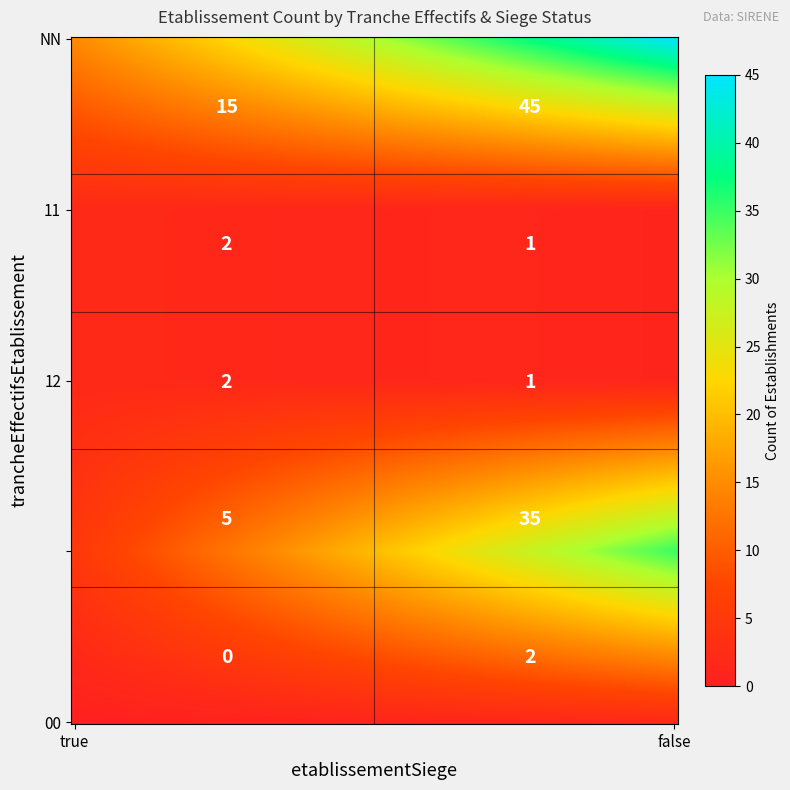

Is it true that NN equals 15 at true?

True